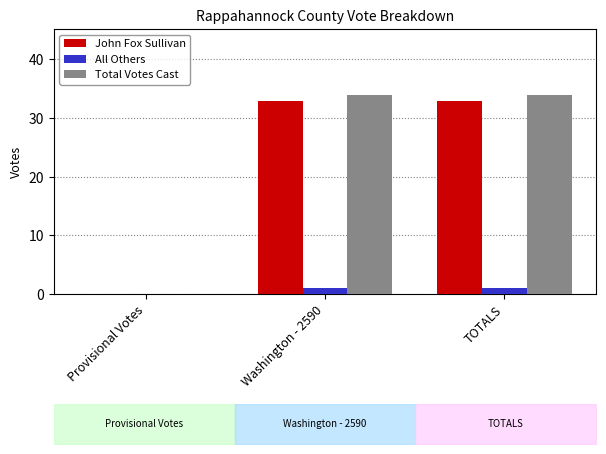

What is the average value of the Total Votes Cast series?

23